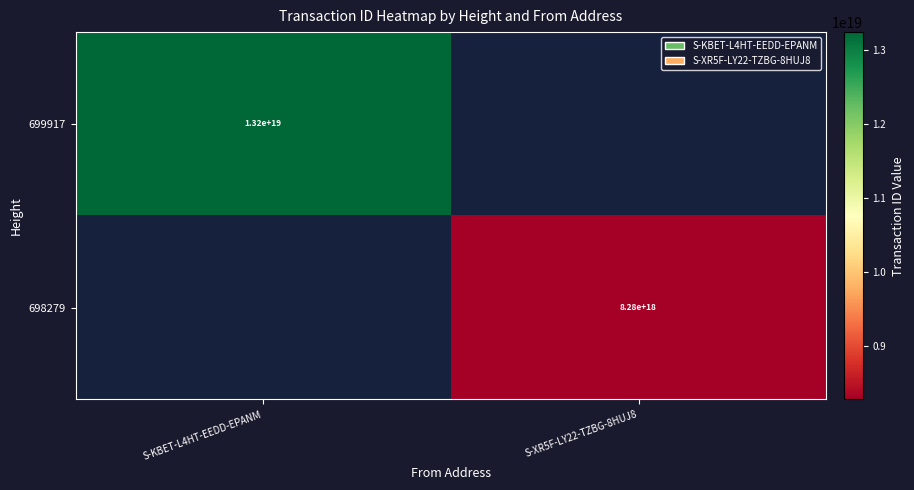

Is the value of 699917 at S-KBET-L4HT-EEDD-EPANM greater than the value of 698279 at S-XR5F-LY22-TZBG-8HUJ8?

Yes